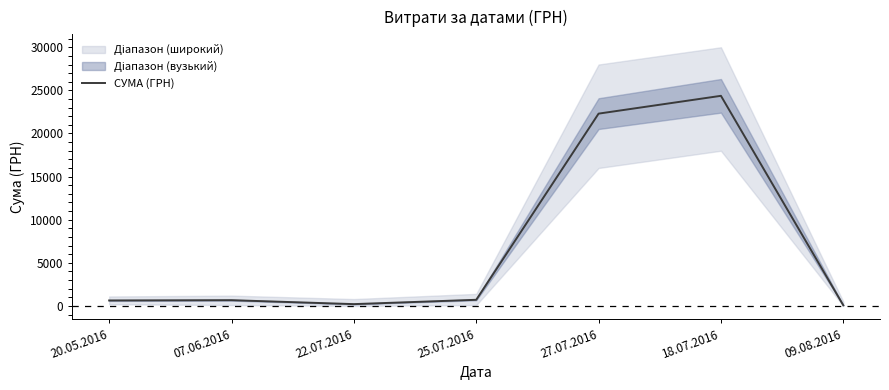

What is the sum of all values?

48985.0